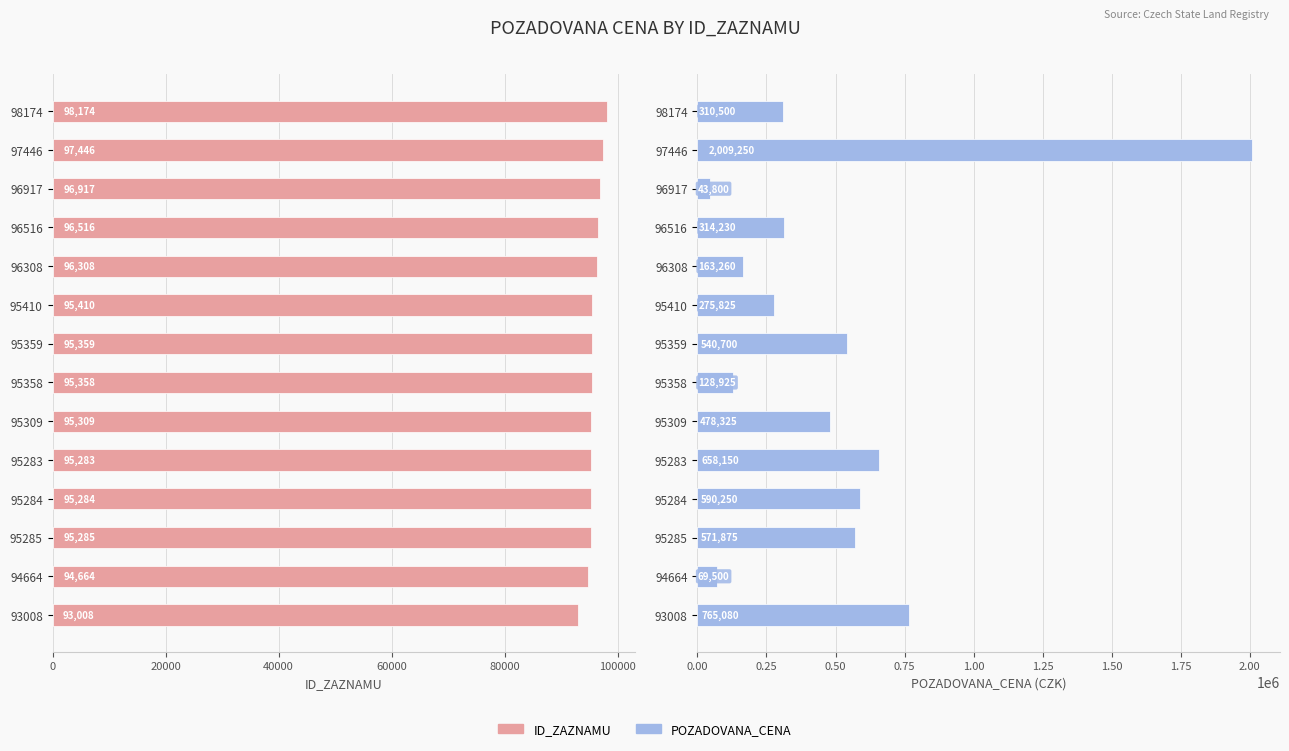

The value of POZADOVANA_CENA at 95284 is 371001. True or false?

False